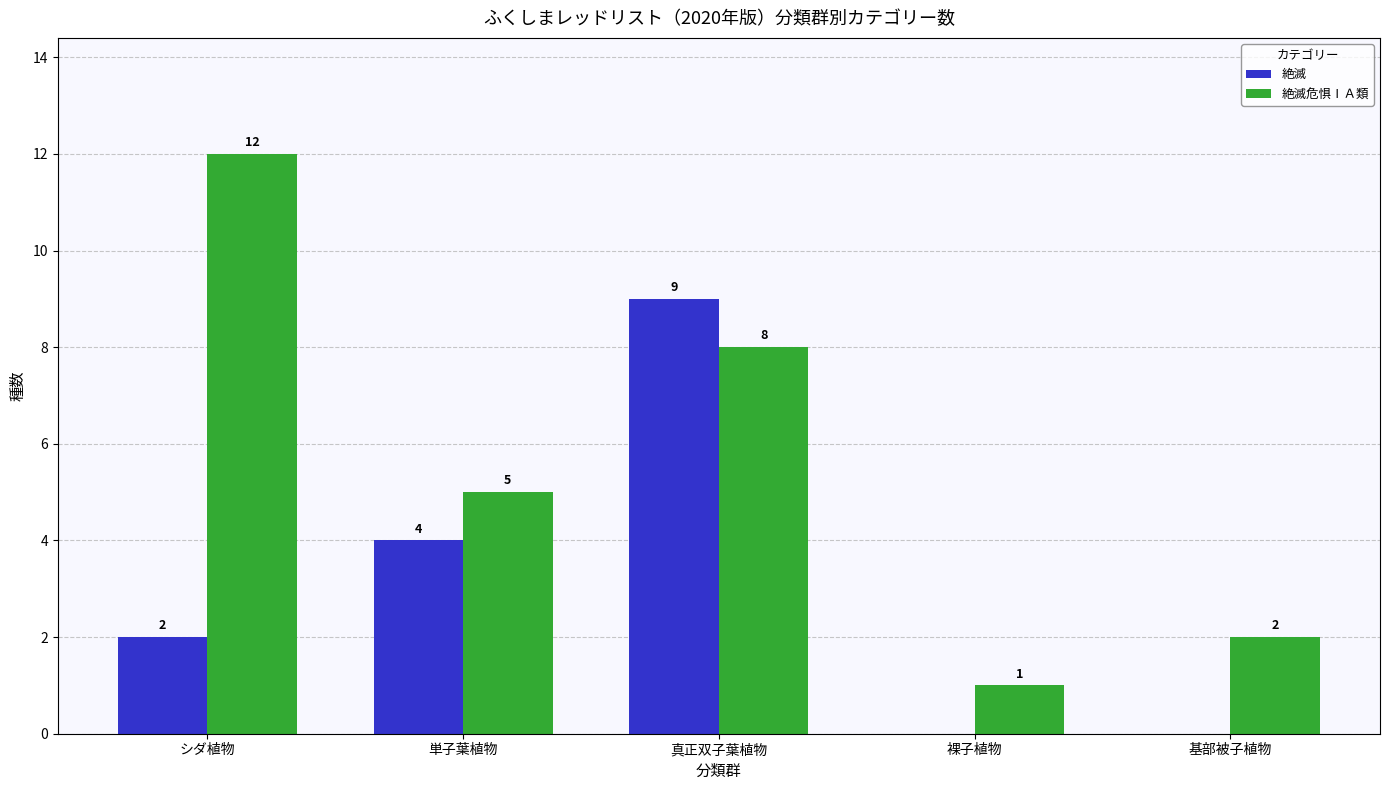

At which label is 絶滅危惧ⅠＡ類 closest to 6?

単子葉植物